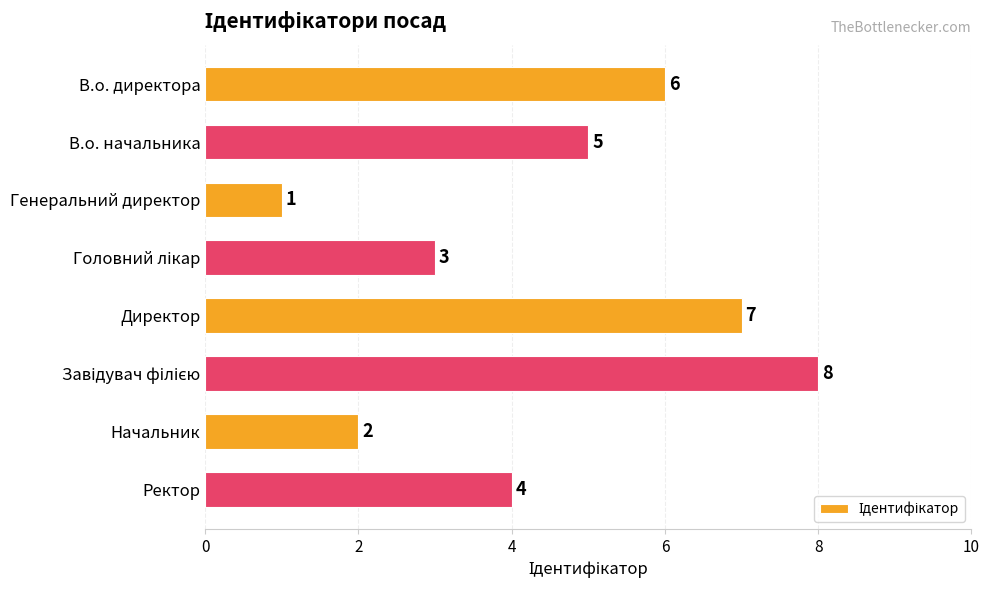

Reading top to bottom, extract all data points from this chart.

6	5	1	3	7	8	2	4